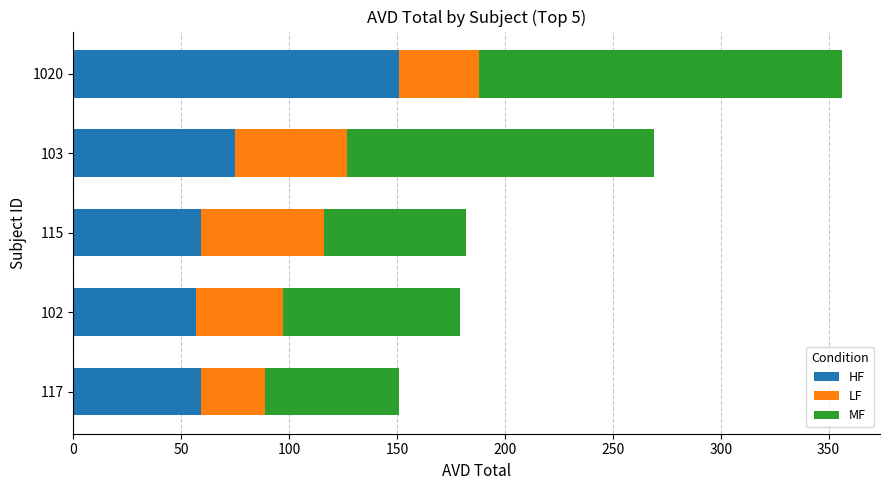

Is it true that HF equals 31 at 102?

False